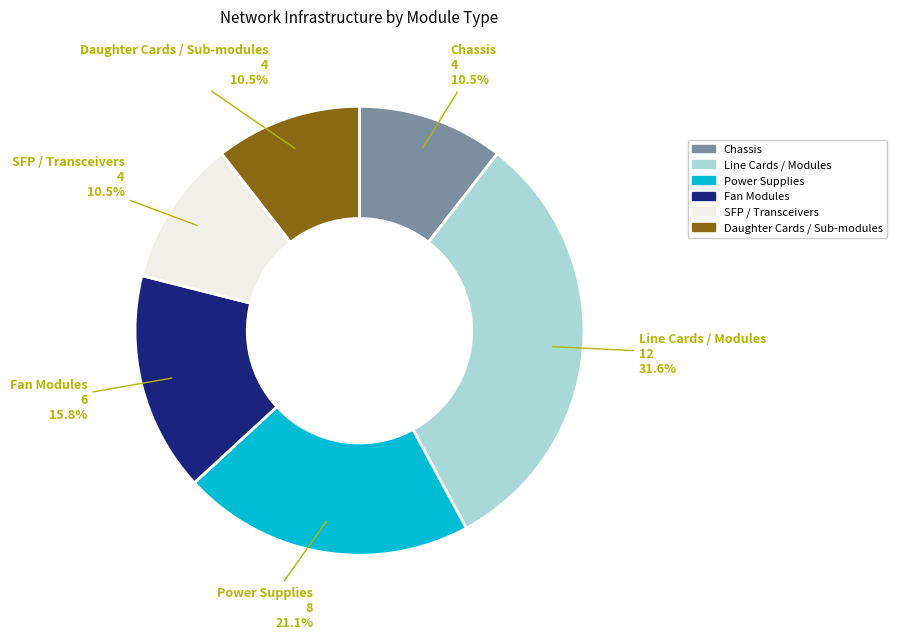

Approximately how many times larger is the value at Chassis compared to SFP / Transceivers?

1.0